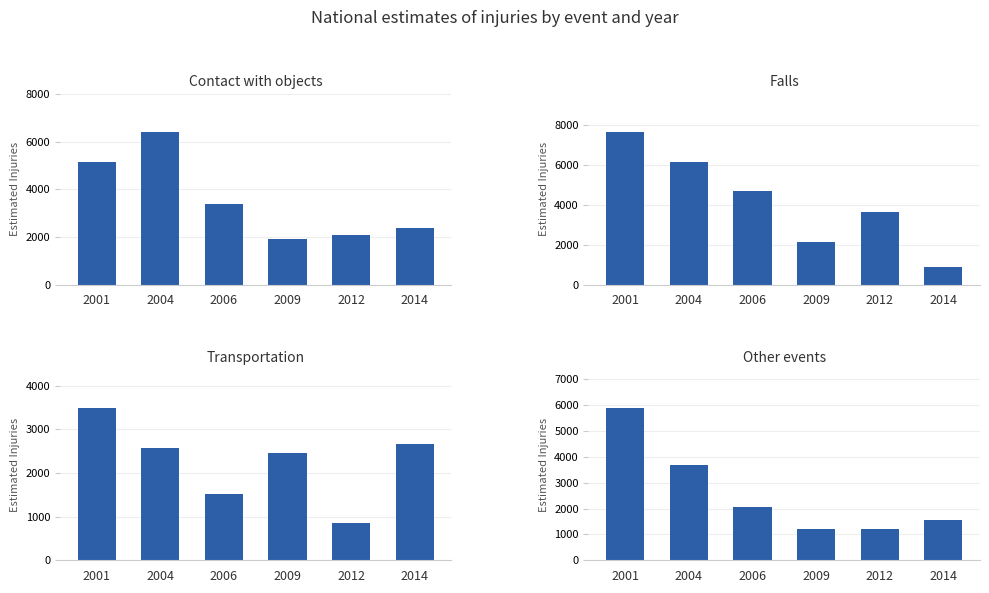

What is the average value of the Falls series?

4188